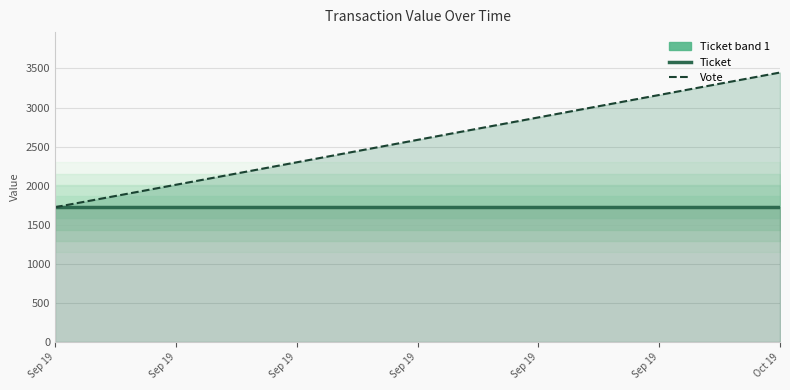

Rank the series at Sep 19 from highest to lowest value.

Ticket, Vote